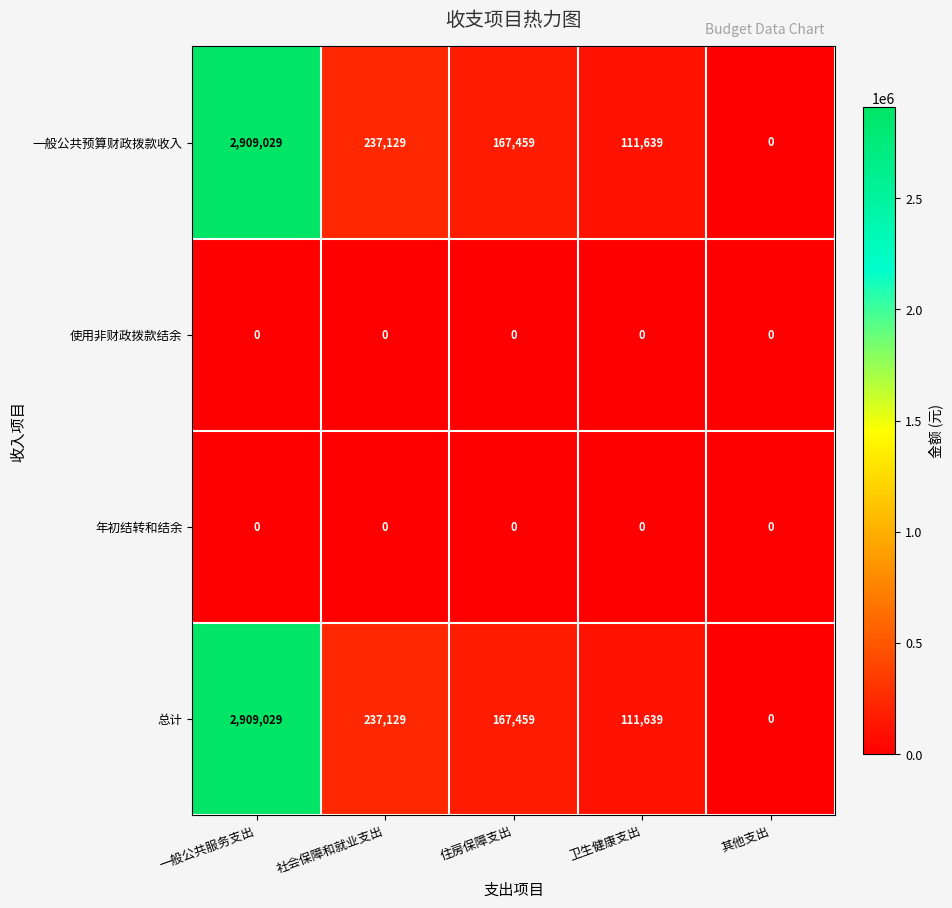

What is the total value across all series at 一般公共服务支出?

5818058